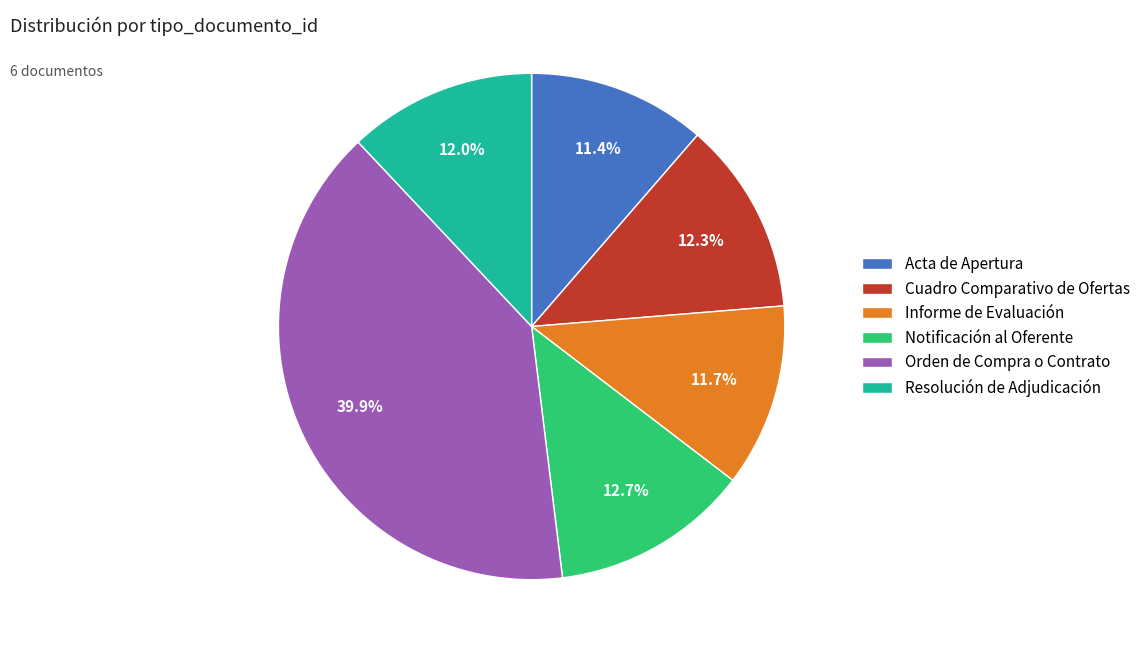

Is it true that Acta de Apertura is 11% of the pie?

True